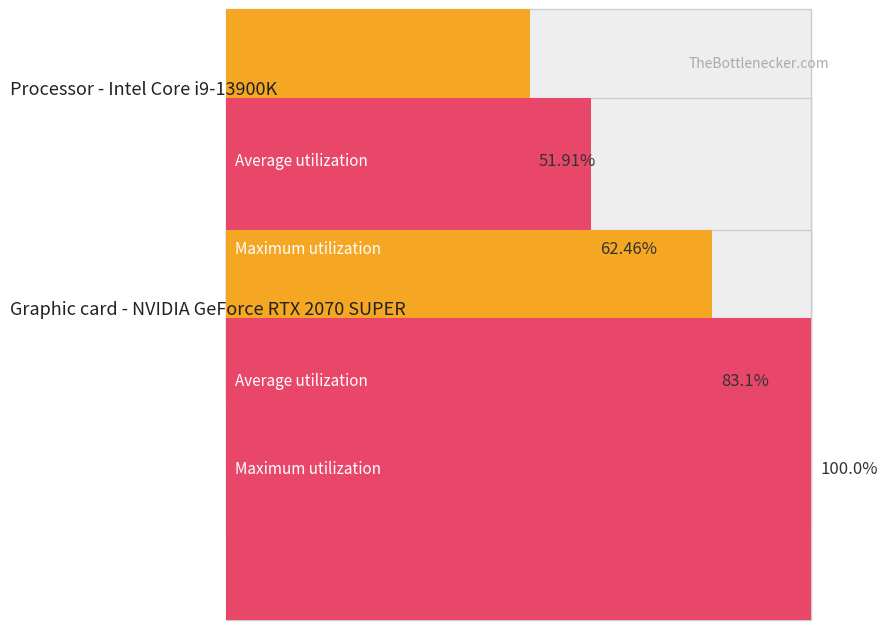

True or false: Average utilization has a value of 8 at 16.

False